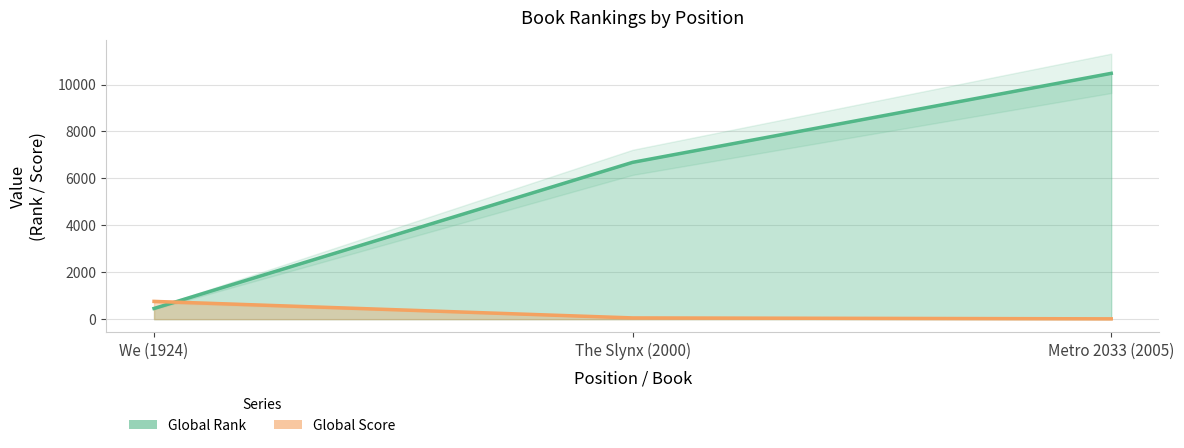

What is the difference between the highest and lowest values at We (1924)?

301